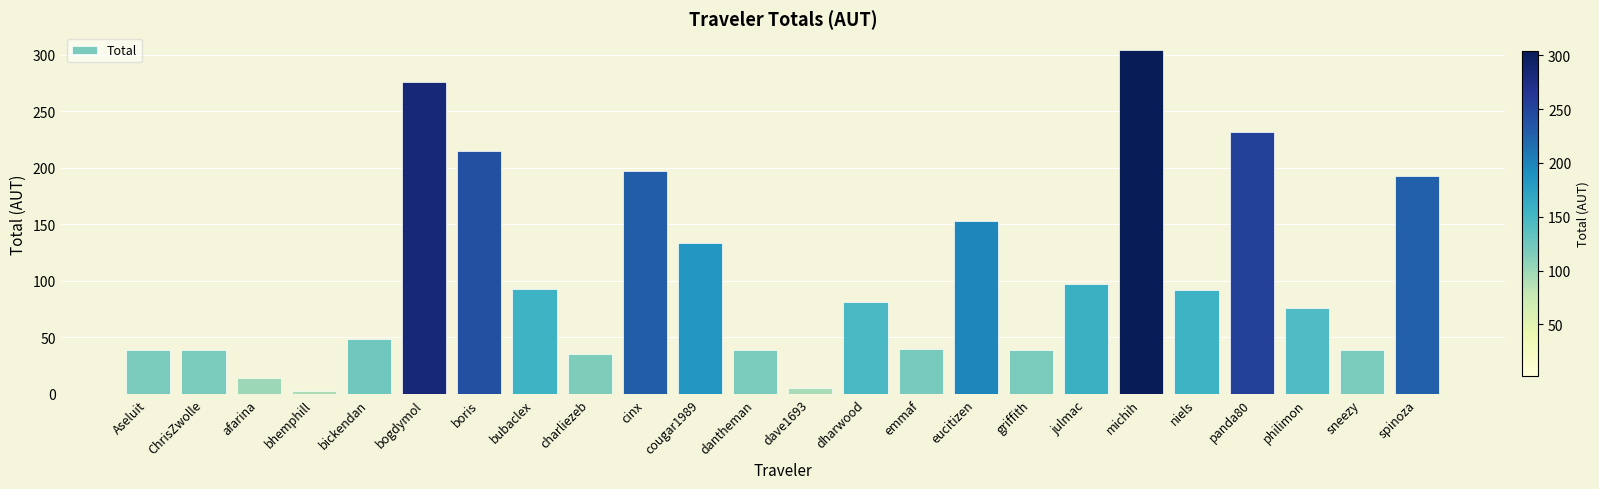

The value at boris is 214.6. True or false?

True